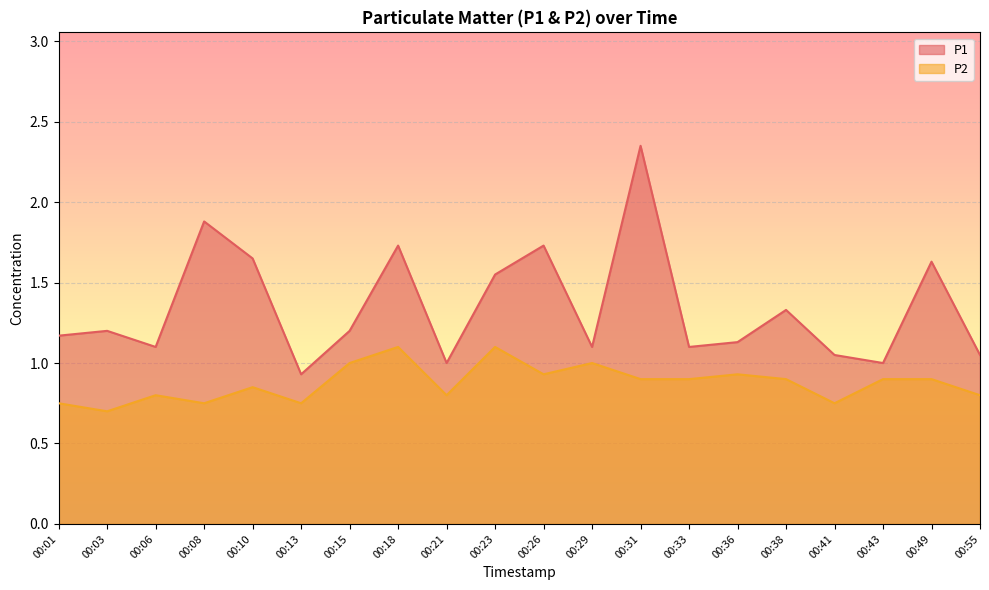

True or false: P2 and P1 intersect in this chart.

False